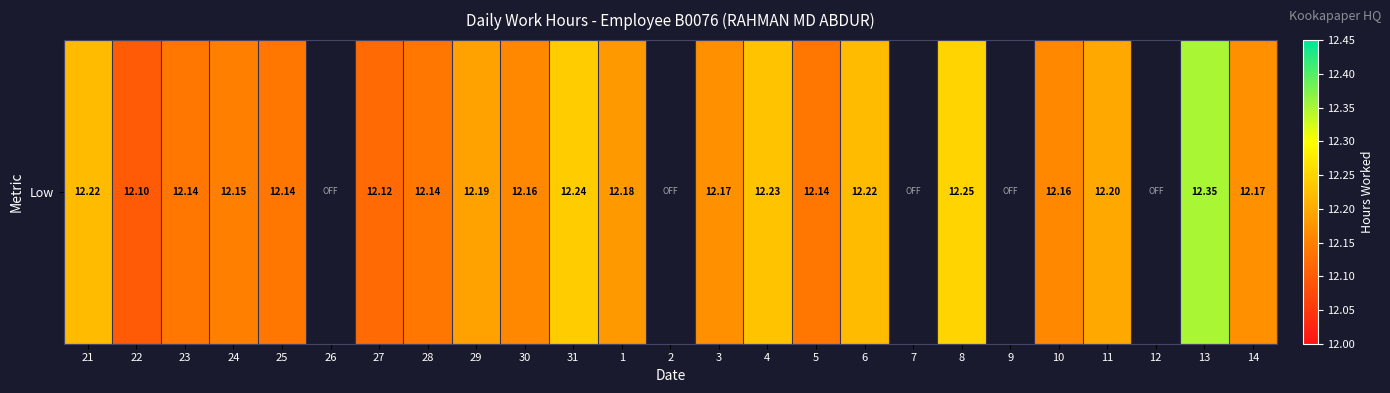

What is the difference between the second highest and second lowest values?

0.1